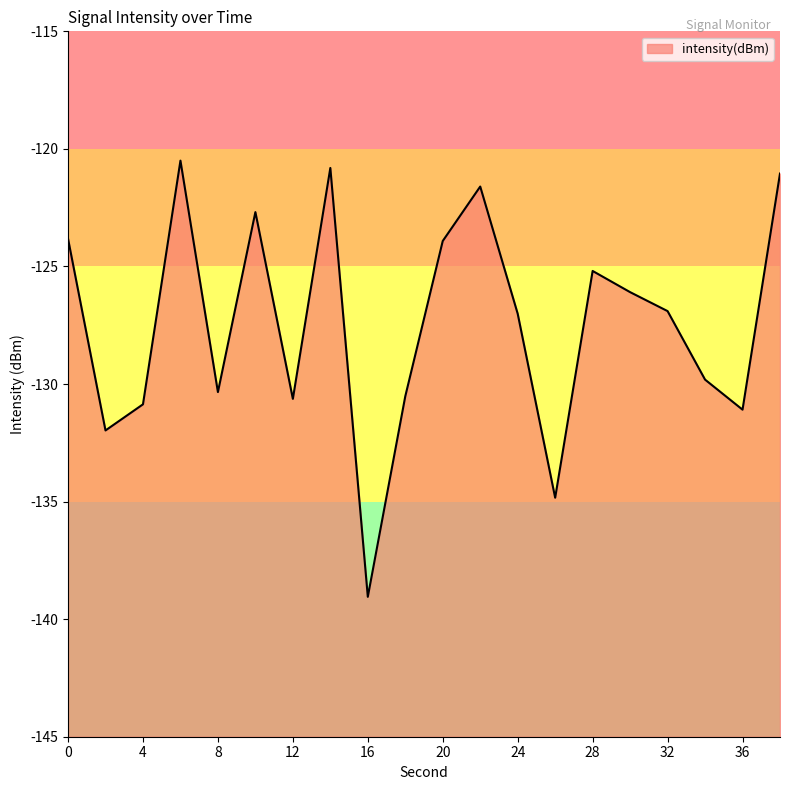

List the labels in order of value, largest first.

6, 14, 38, 22, 10, 0, 20, 28, 30, 32, 24, 34, 8, 18, 12, 4, 36, 2, 26, 16